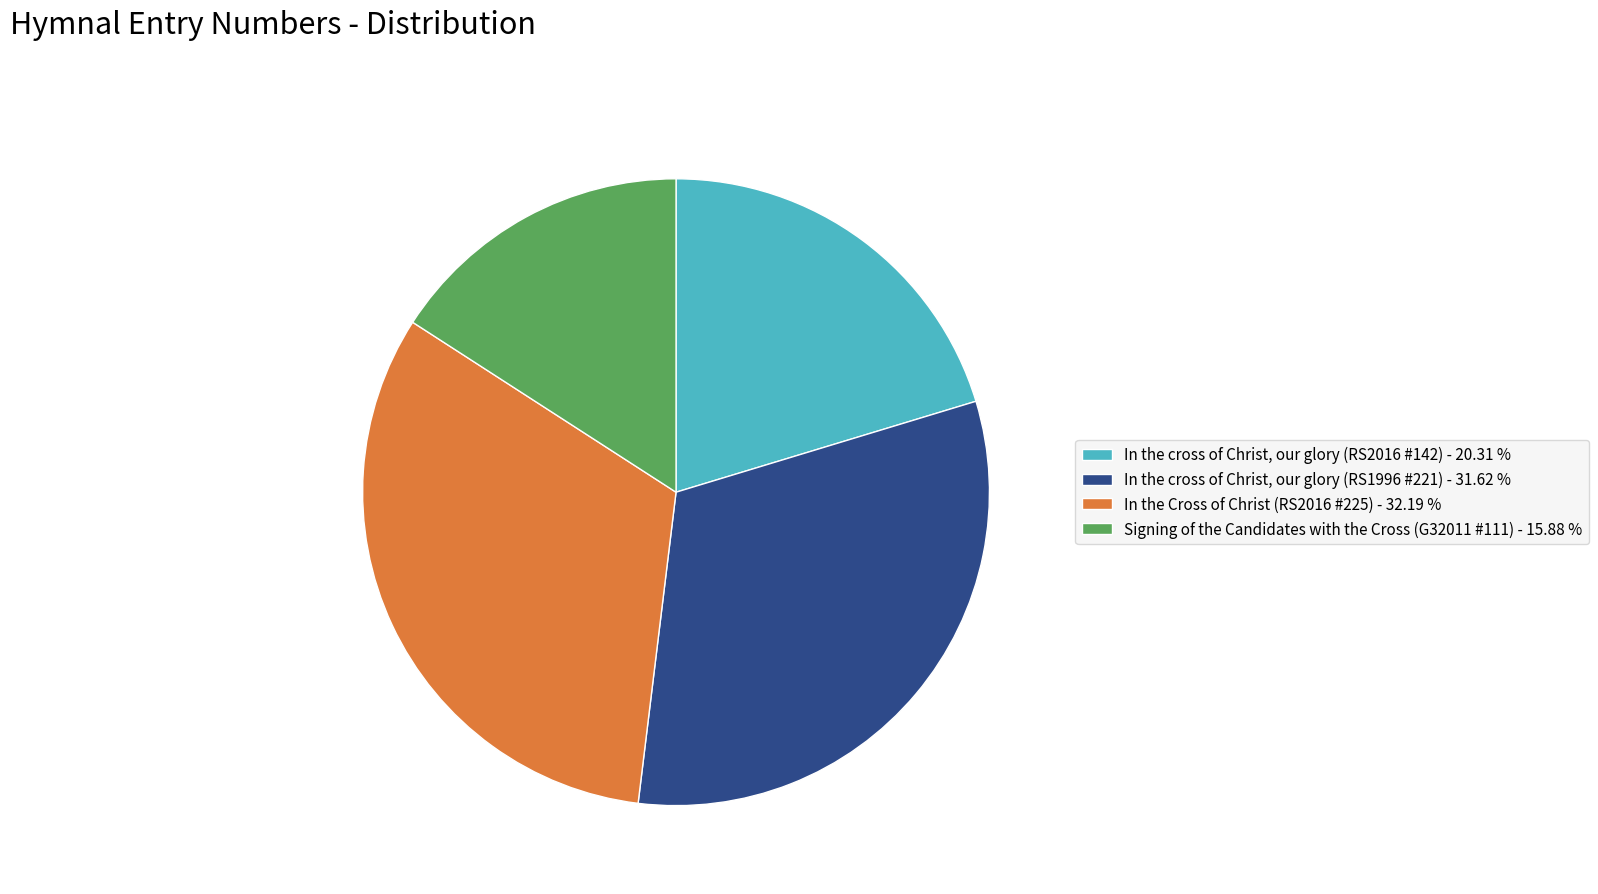

What is the largest slice in the pie chart?

In the Cross of Christ (RS2016 #225)